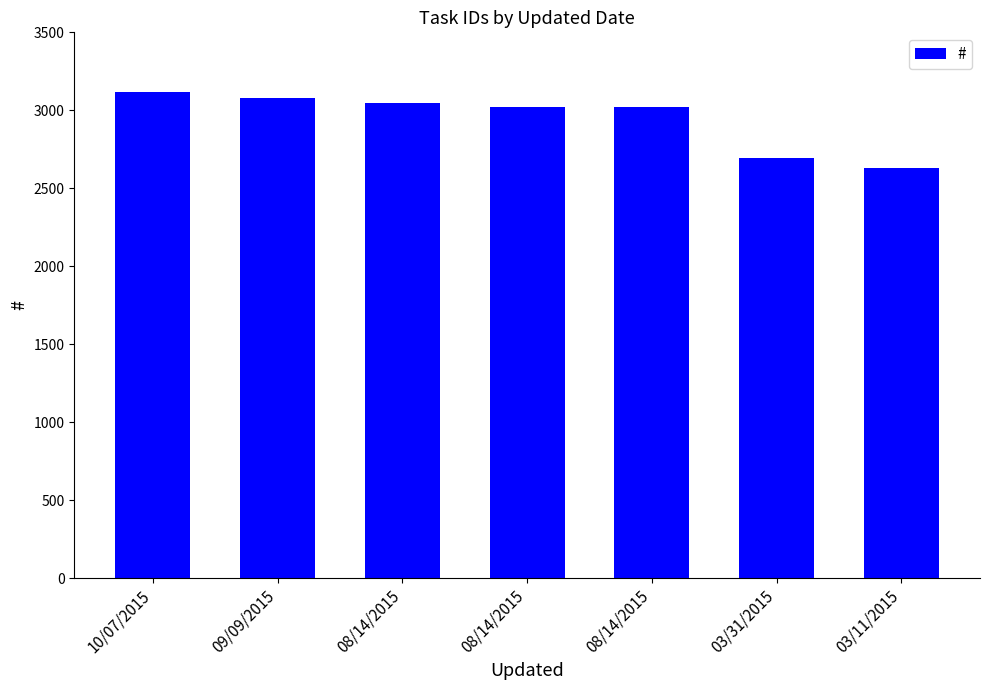

What is the ratio of the value at 08/14/2015 to the value at 10/07/2015?

1.0